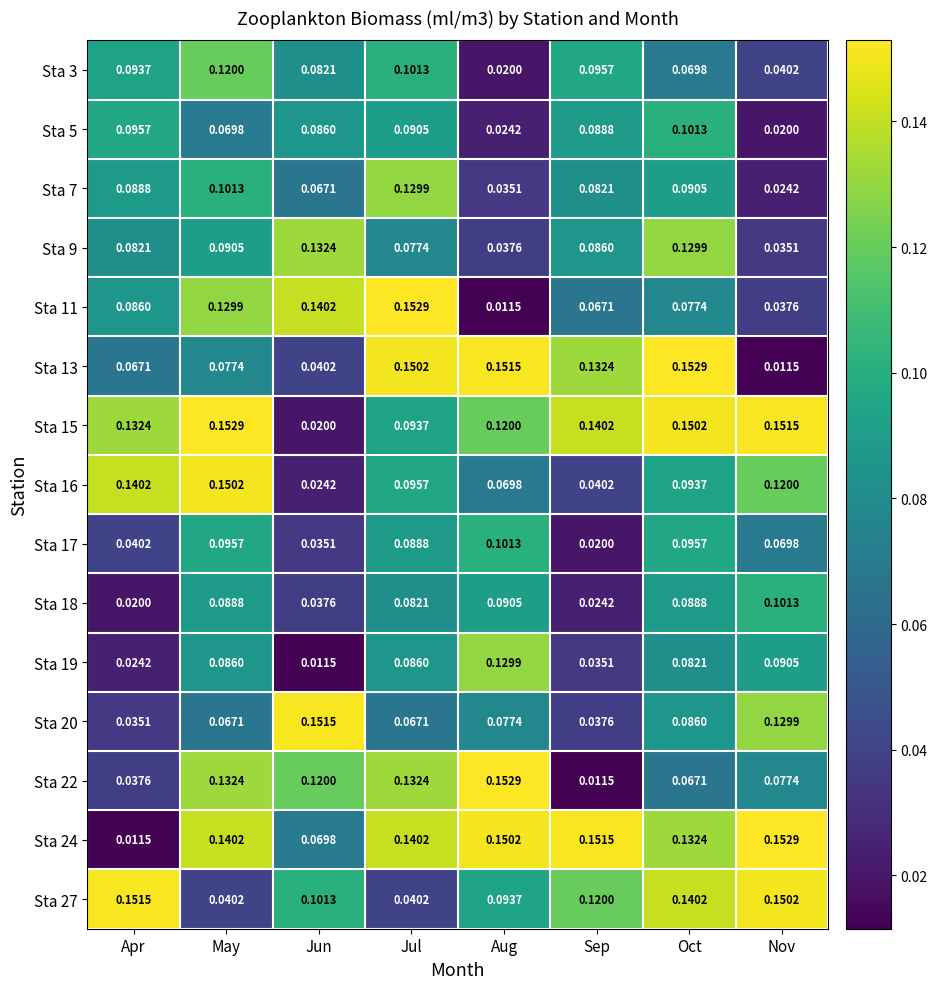

Is the value of Sta 3 at Sep greater than the value of Sta 9 at Aug?

Yes